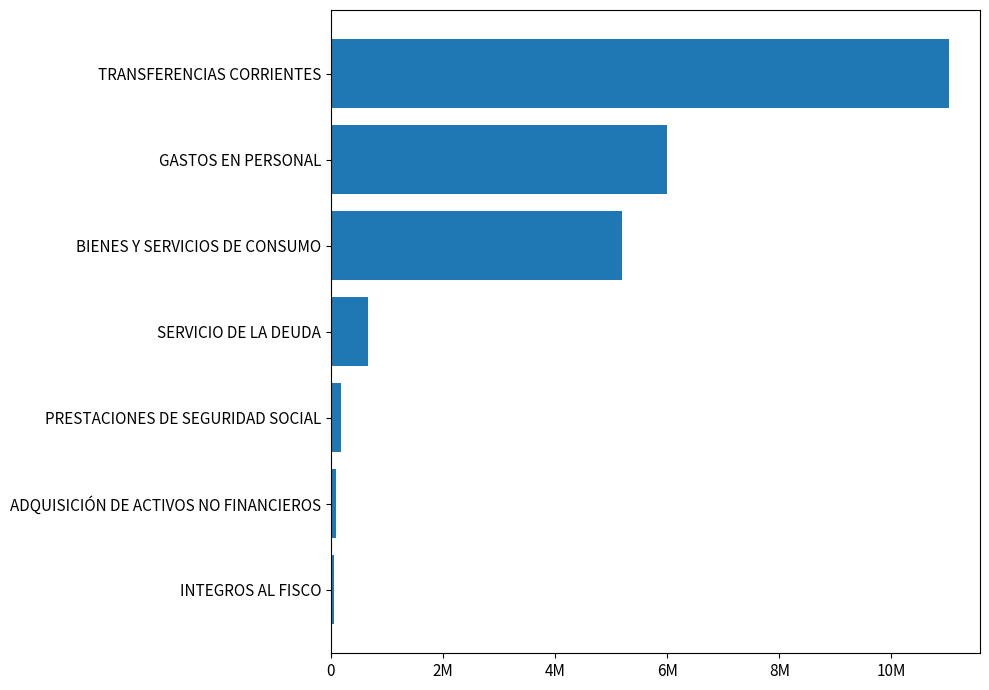

Where is the data nearest to the value 5544309?

BIENES Y SERVICIOS DE CONSUMO